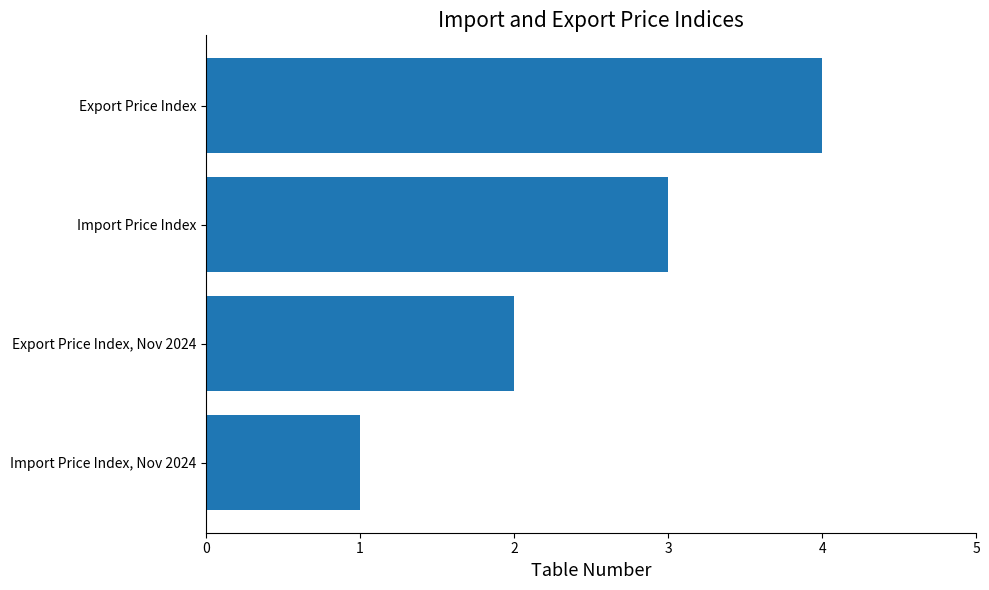

The value at Export Price Index is 6. True or false?

False